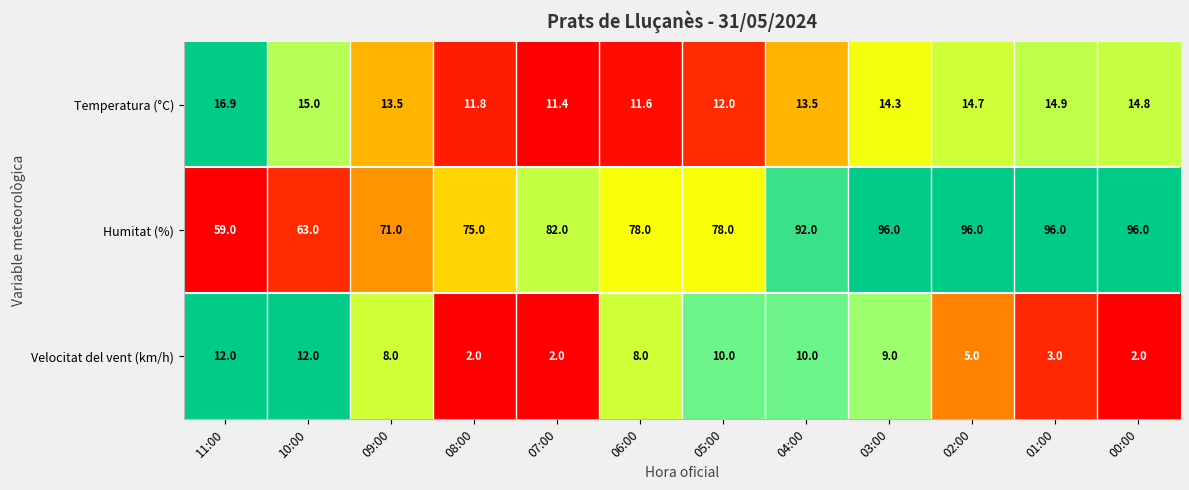

At how many categories does at least one series exceed 47?

12